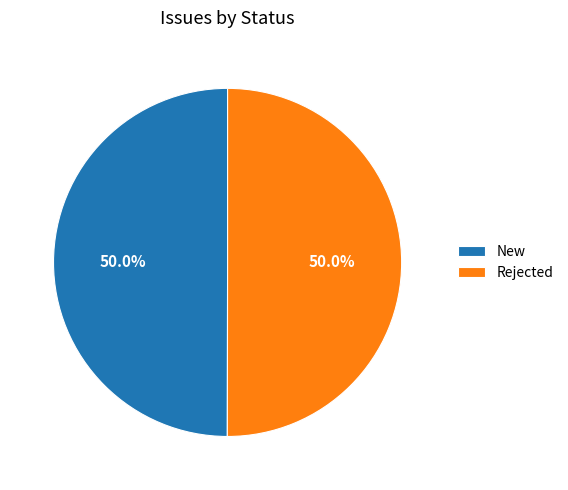

To the nearest percent, what portion does New represent?

50%